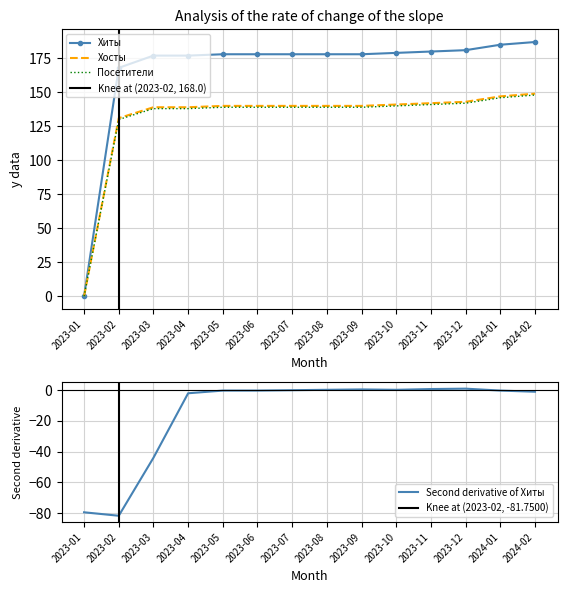

Is the value of Хиты at 2023-08 greater than the value of Хосты at 2023-08?

Yes